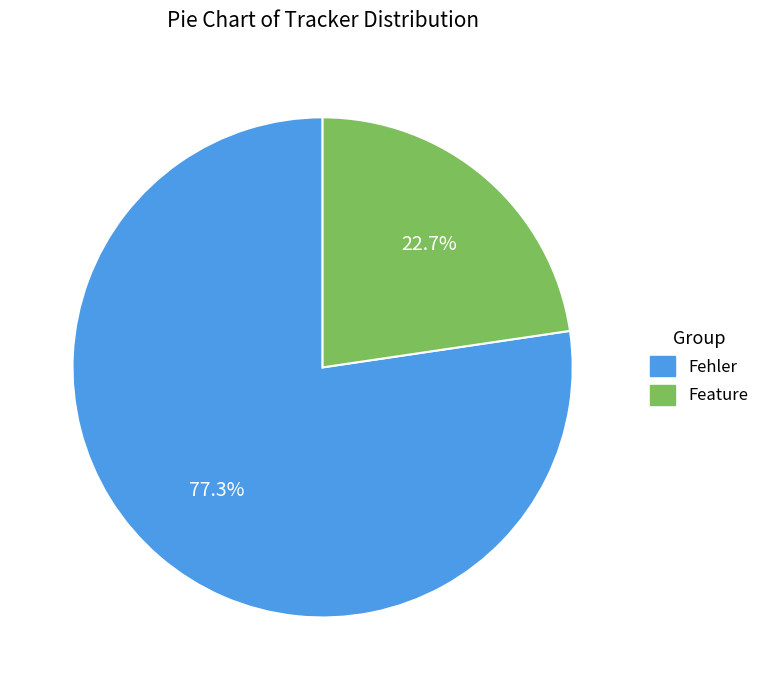

Between Feature and Fehler, which is larger?

Fehler